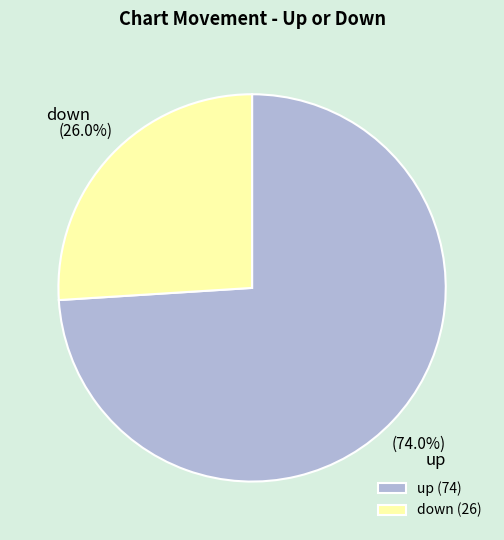

Which slice is the largest?

up